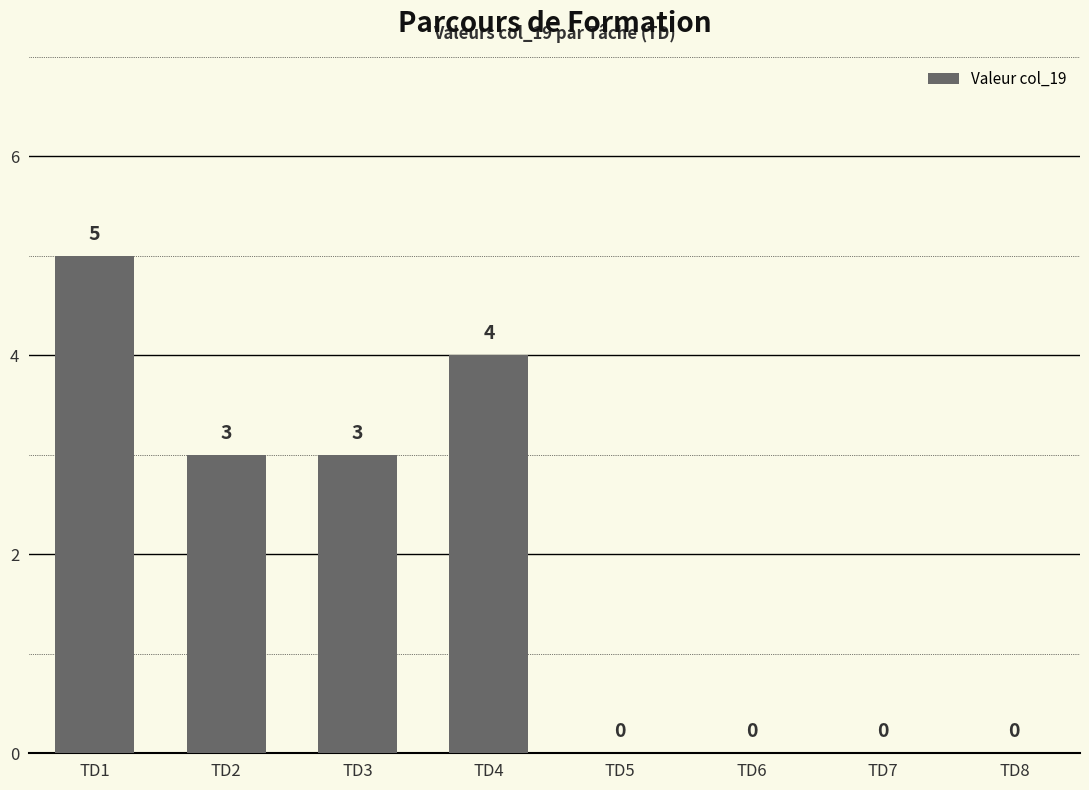

Which category has the highest value across all series?

TD1